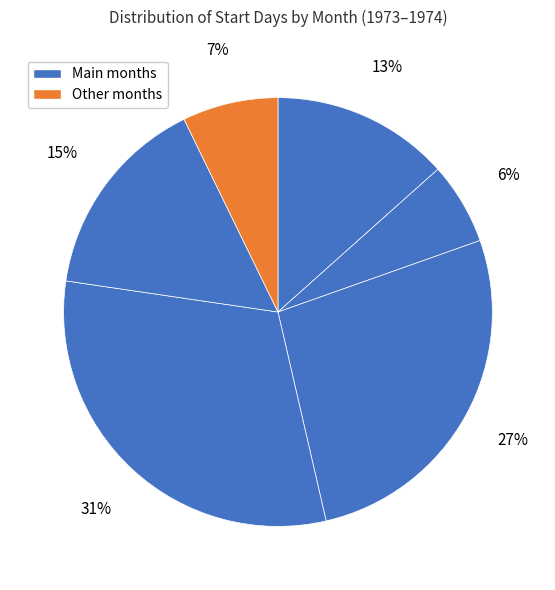

How many slices are in this pie chart?

6